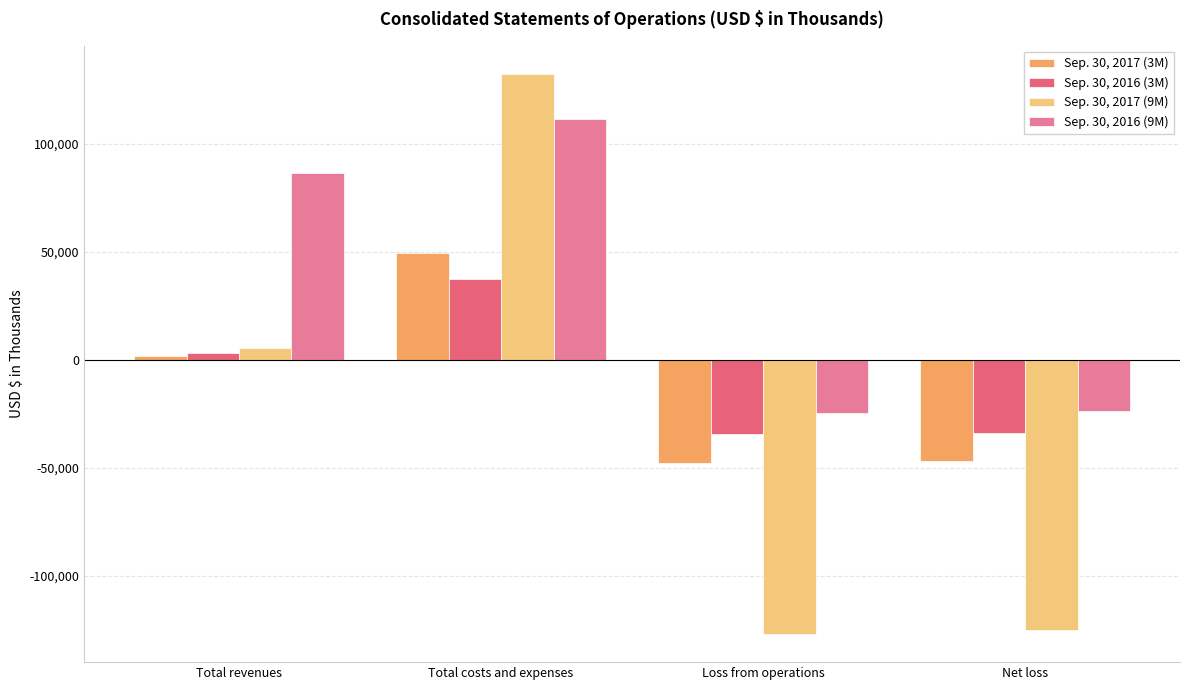

How many categories are shown in the chart?

4